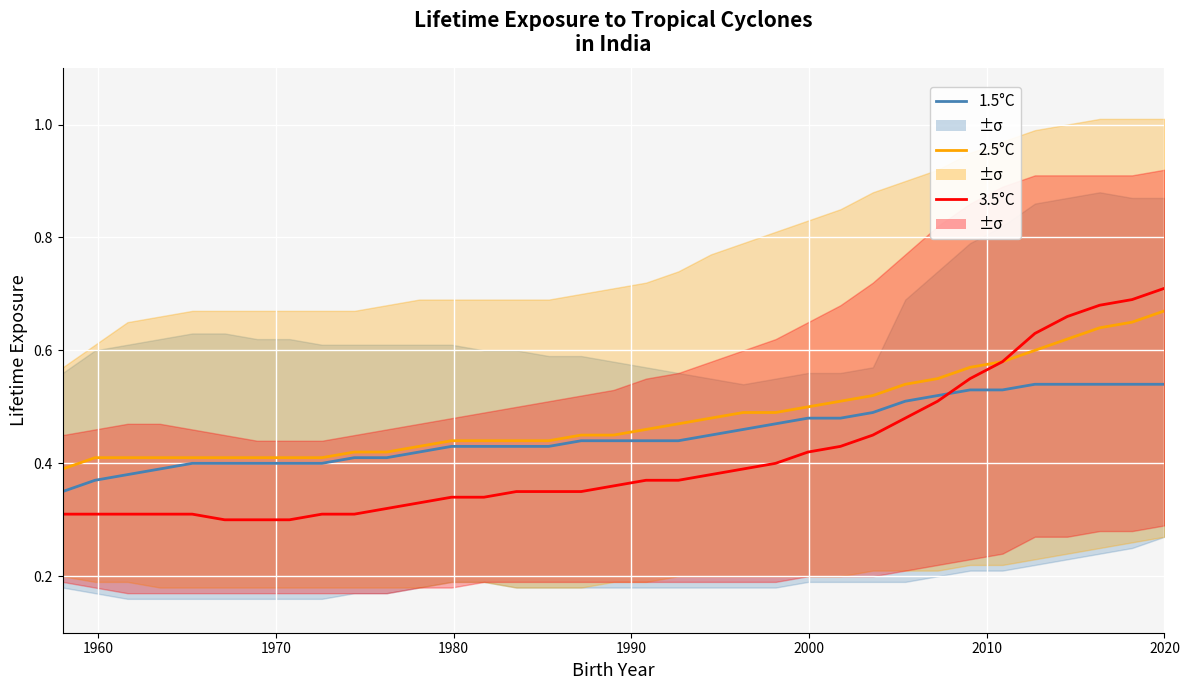

True or false: 1.5°C and 2.5°C intersect in this chart.

False